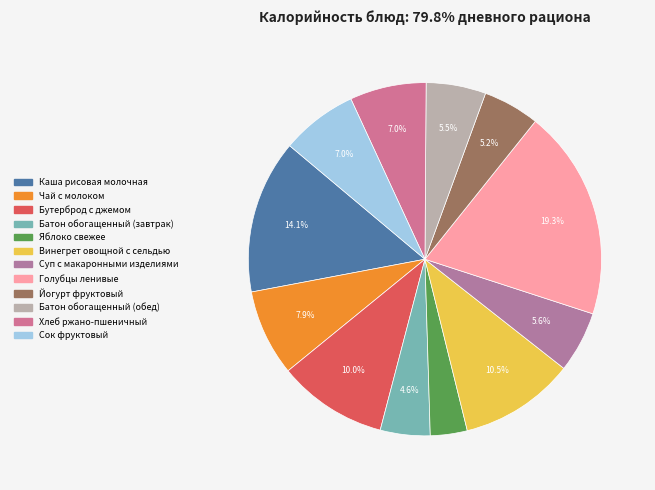

What is the total percentage of Винегрет овощной с сельдью and Батон обогащенный (обед)?

16.0%